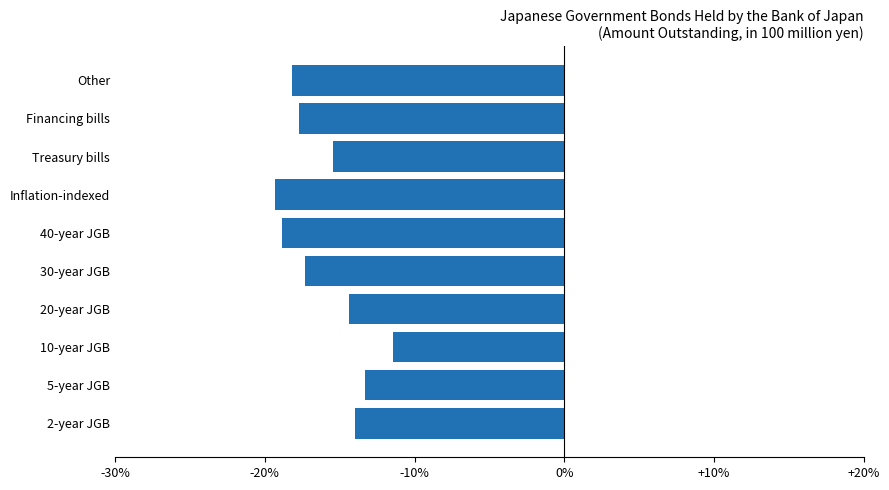

At which category does the chart reach its minimum across all series?

Inflation-indexed